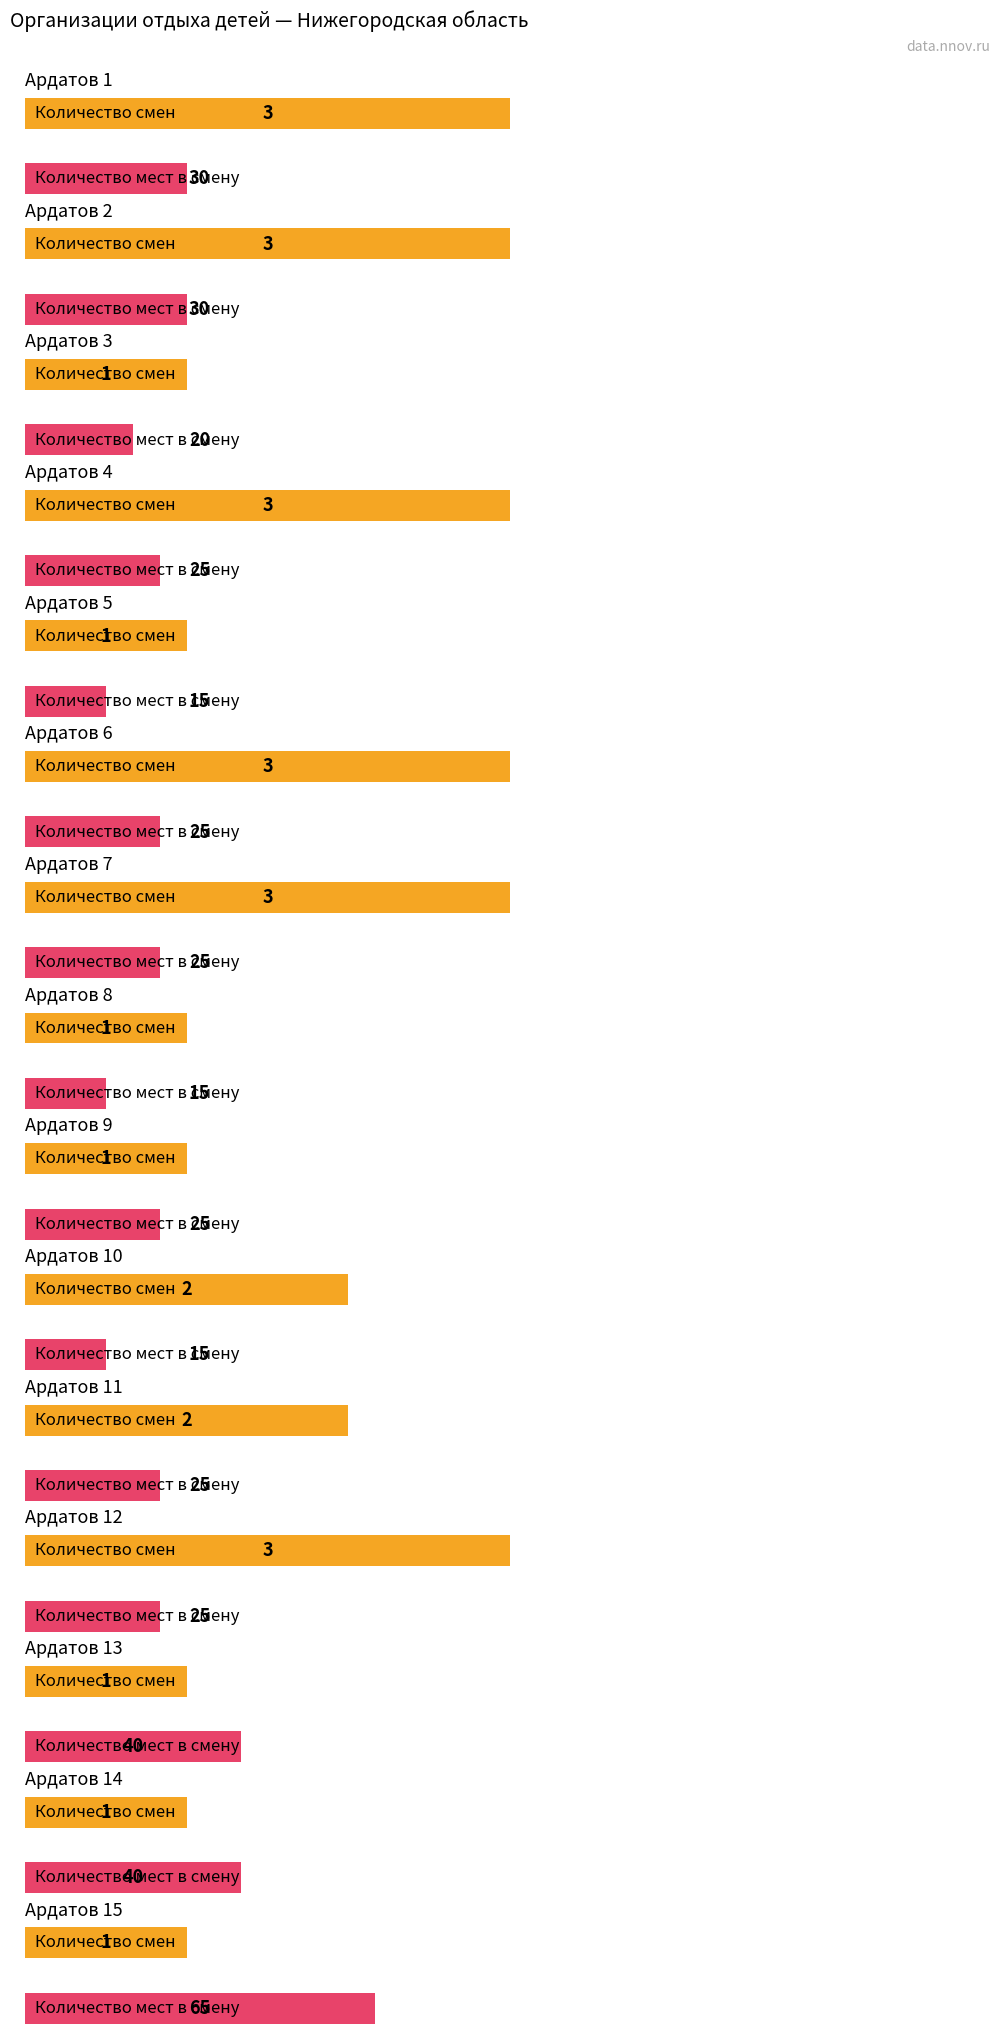

The Количество в смену мест series shows 46 at Балахна 27. True or false?

False